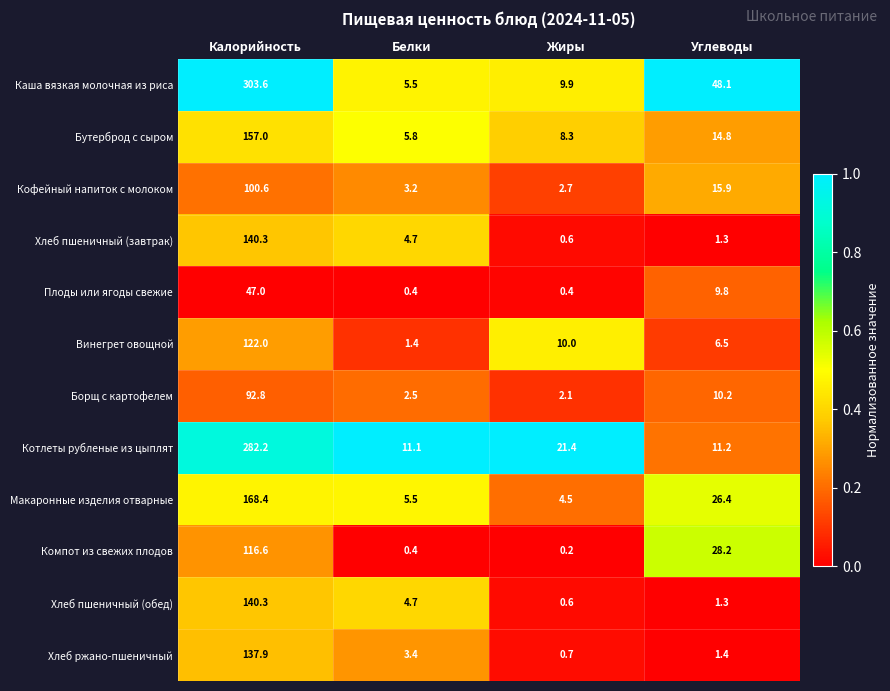

At which category is the sum across all series the highest?

Калорийность